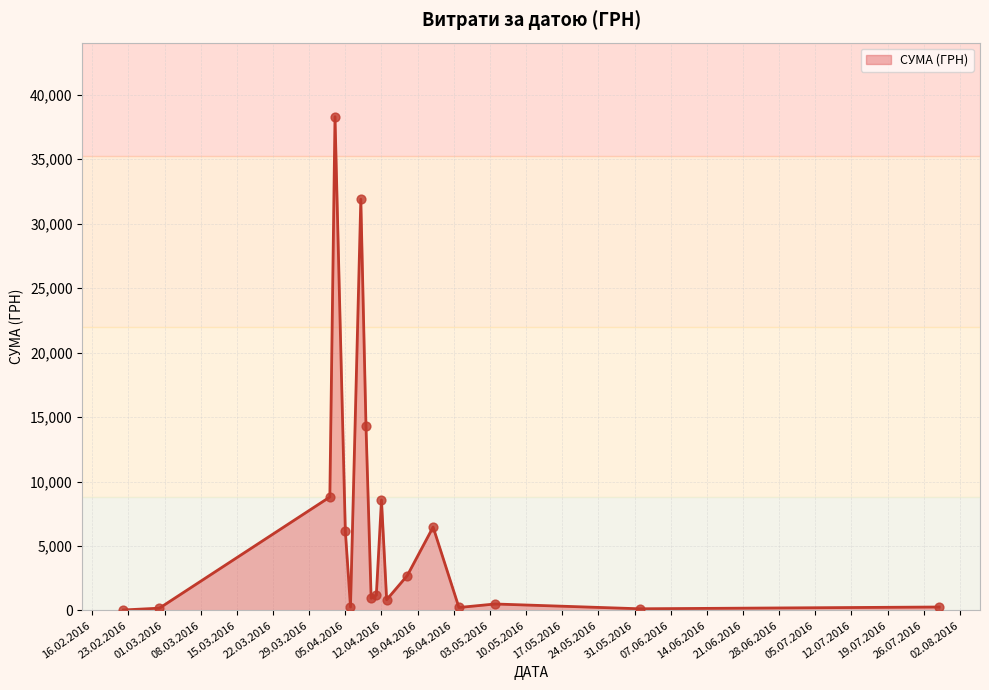

What is the greatest value displayed?

38303.0